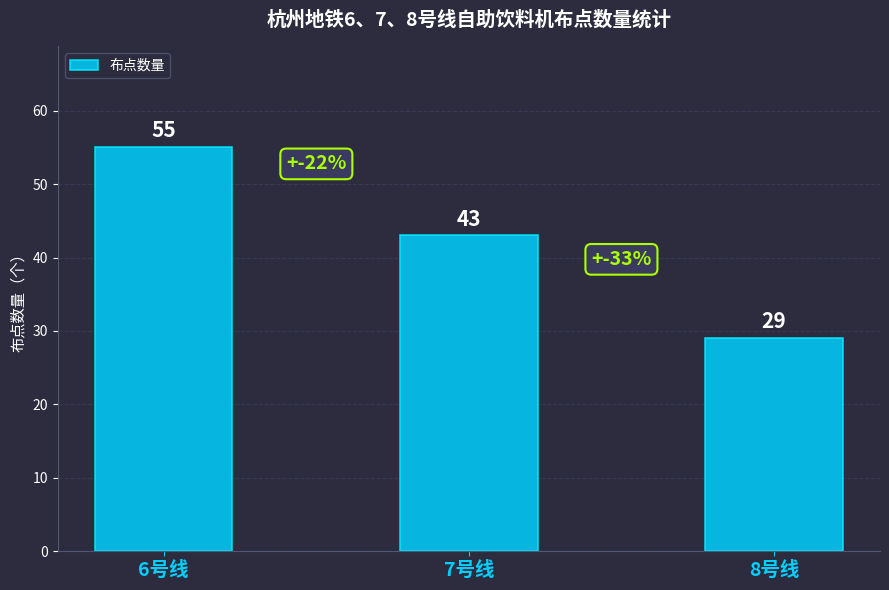

At which label does the data first exceed 43?

6号线